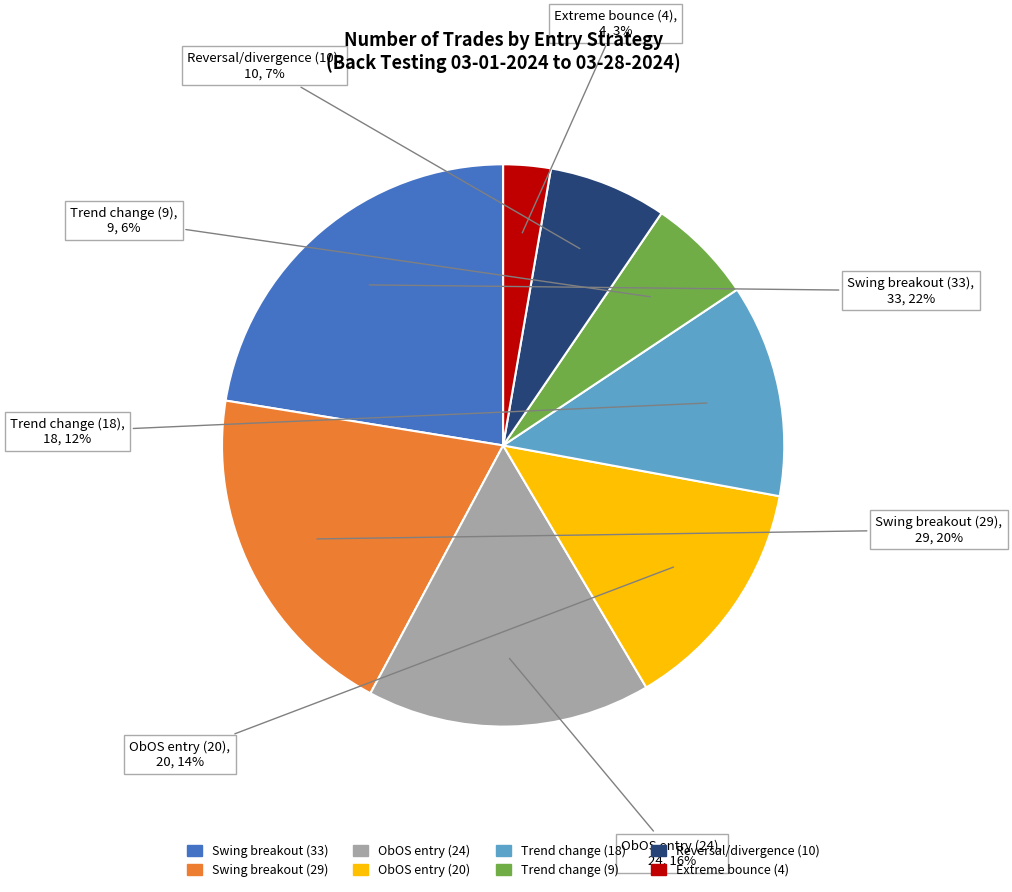

The Reversal/divergence (10) slice represents 7% of the pie. True or false?

True